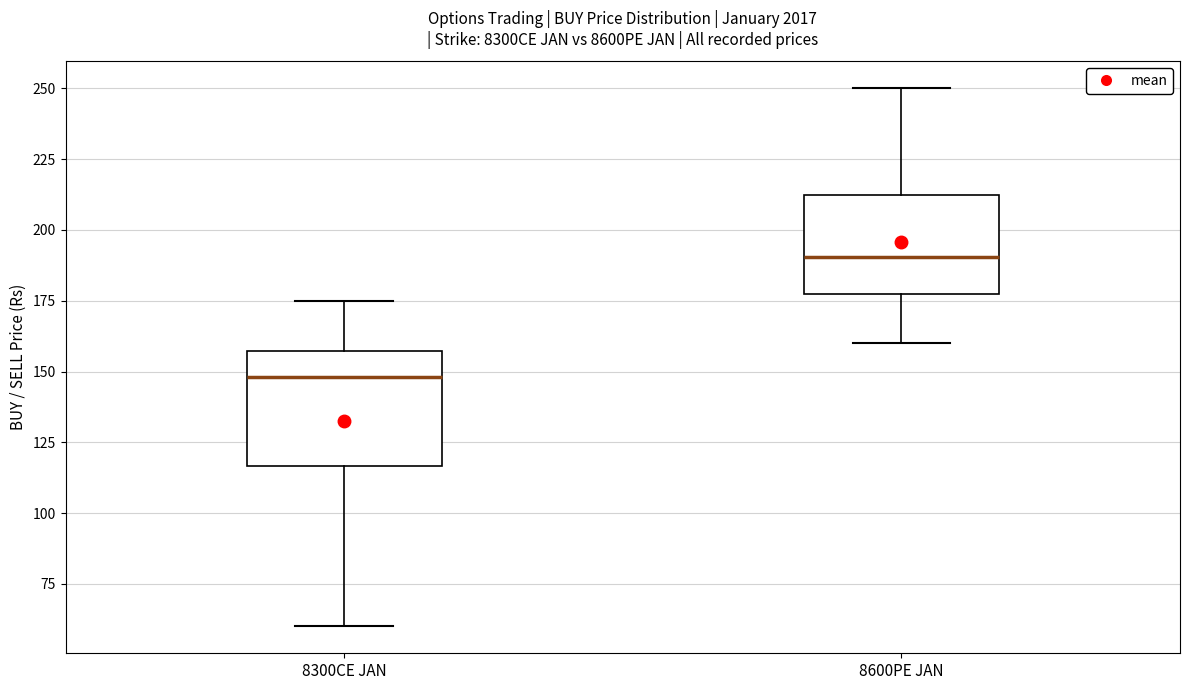

Reading left to right, transcribe this box plot: for each box, give where its median line is, the range the box spans, and where its two whiskers end, as read against the y-axis. The values are not printed on the chart, so give them approximately, as read against the axis.

8300CE JAN: median 150, box 115 to 155, whiskers 60 to 175
8600PE JAN: median 190, box 180 to 215, whiskers 160 to 250